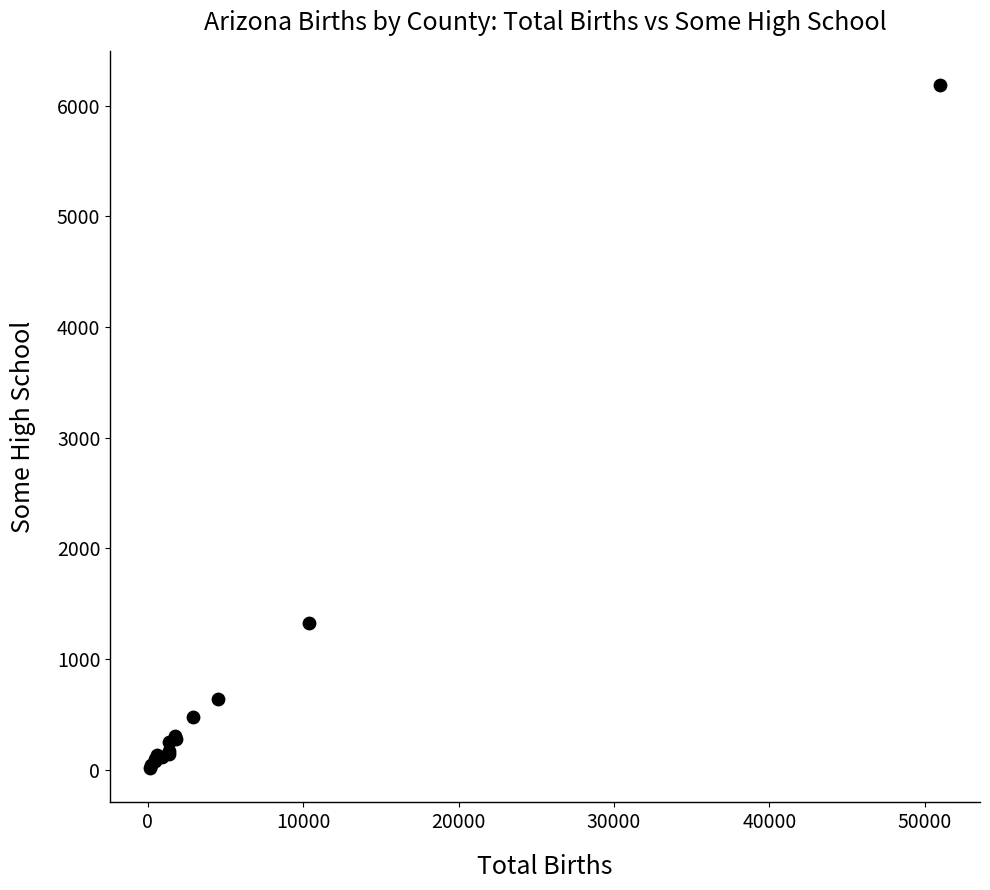

What Y value in the scatter plot is closest to 3100?

1325